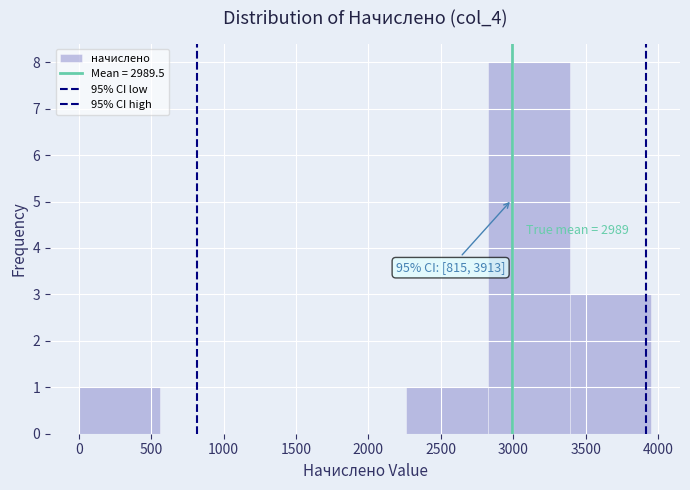

Over which range of the x-axis is the bar tallest?

2800 to 3400